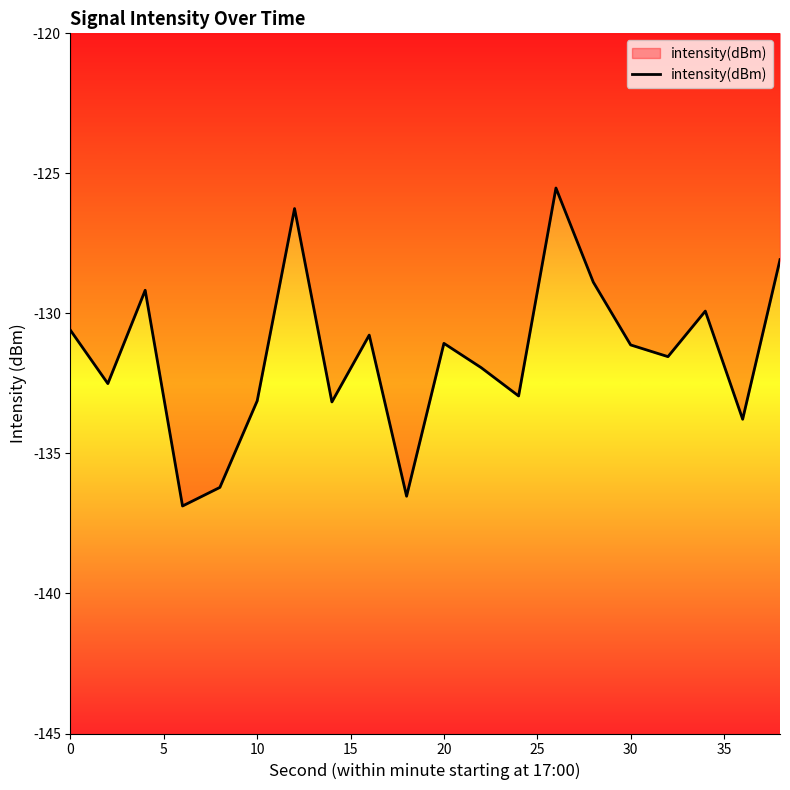

What is the minimum value shown in the chart?

-136.9